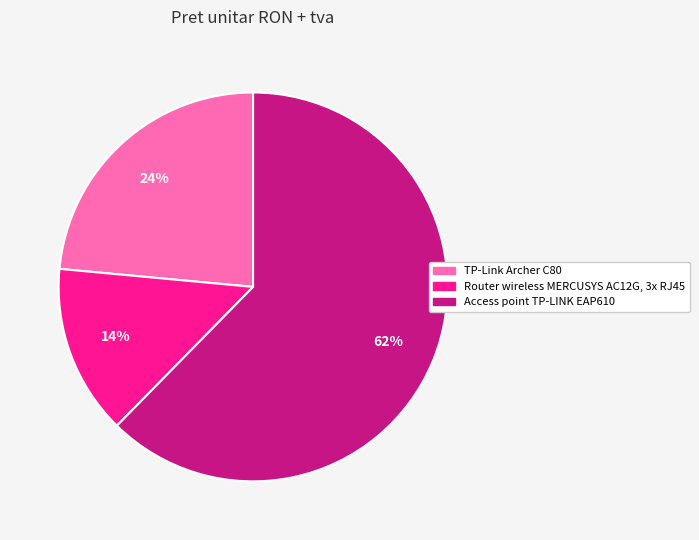

Between Router wireless MERCUSYS AC12G, 3x RJ45 and TP-Link Archer C80, which is larger?

TP-Link Archer C80